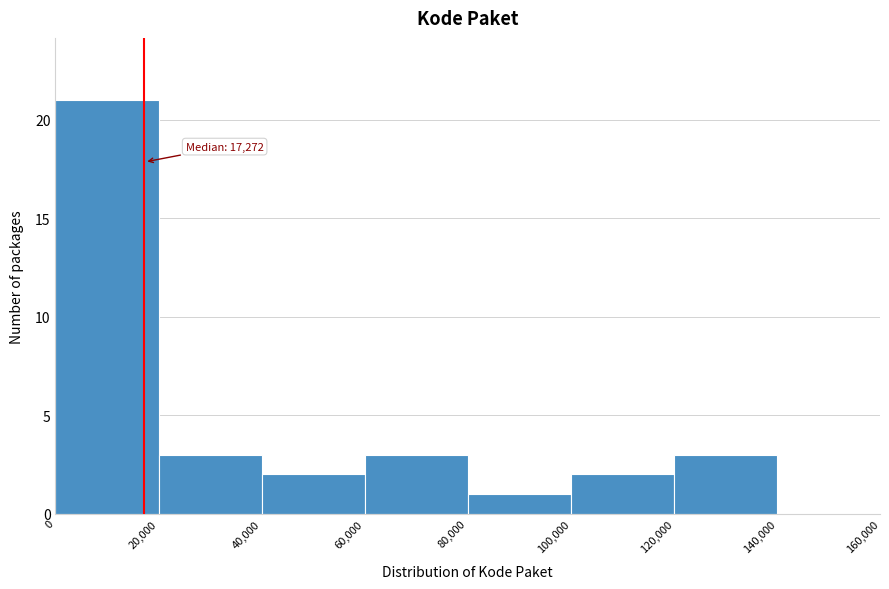

Over which range of the x-axis is the bar tallest?

0 to 20,000